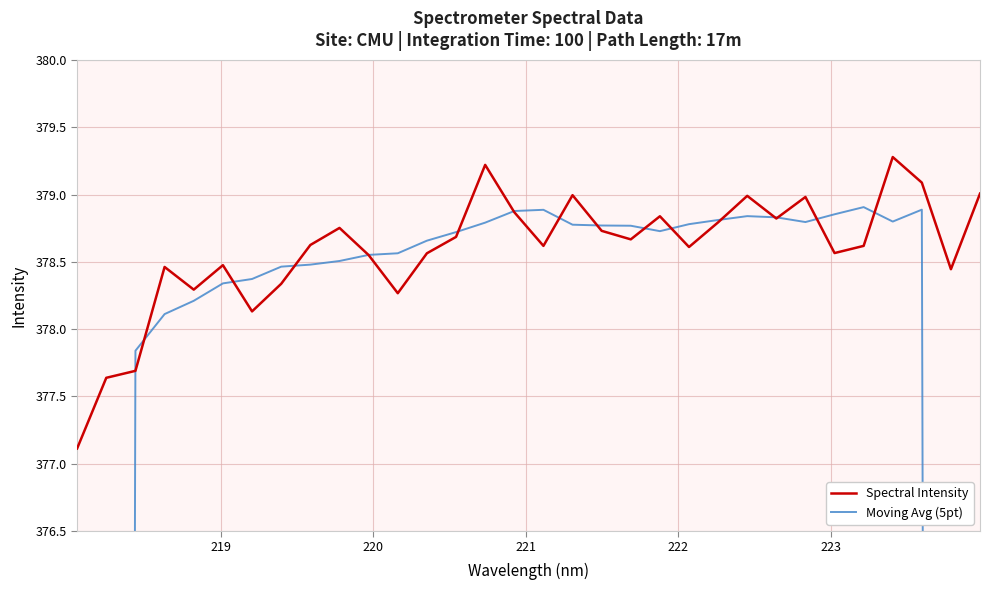

How many distinct data groups are displayed?

2